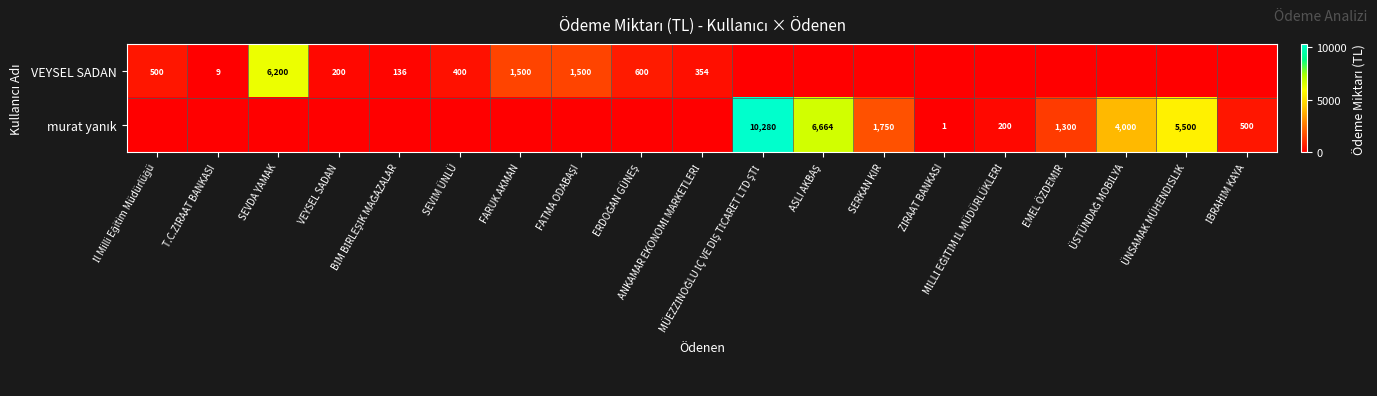

Which series has the widest spread of values?

murat yanık